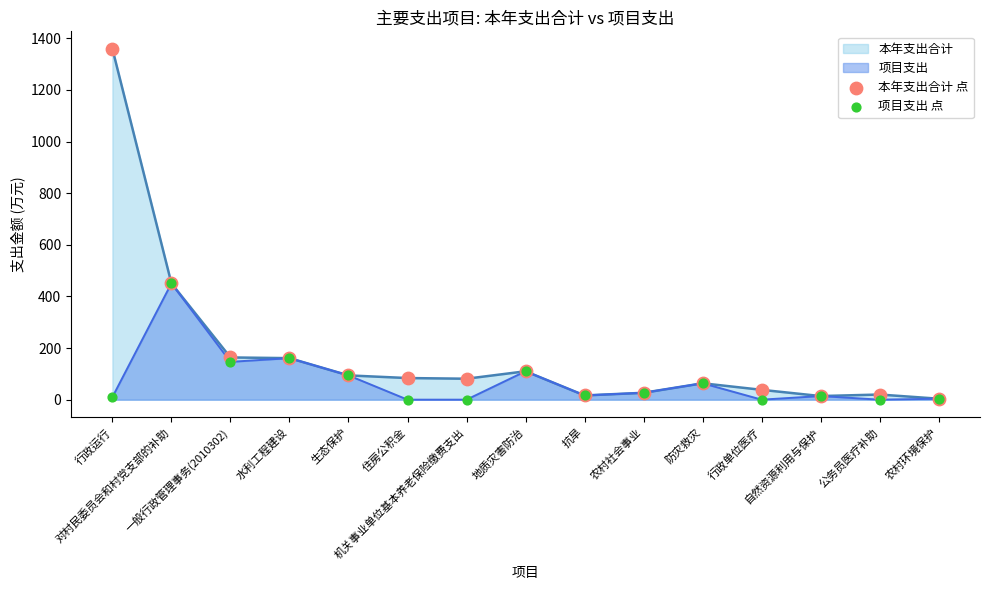

Which series has the largest total across all categories?

本年支出合计